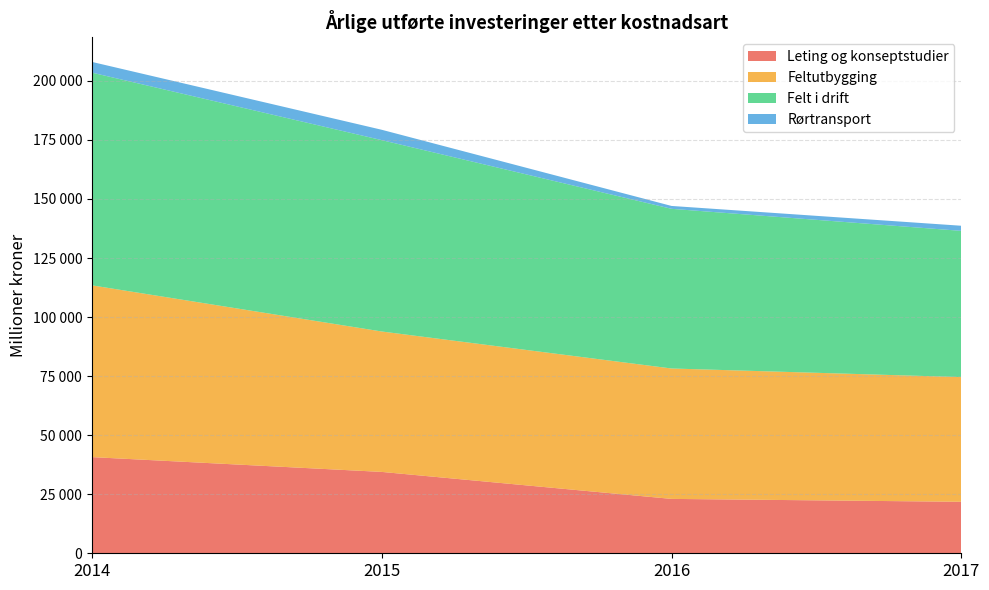

Reading left to right, what are all the values shown in this chart?

Leting og konseptstudier: 40716	34451	23023	21799
Feltutbygging: 72726	59451	55214	52787
Felt i drift: 90064	81026	67603	61921
Rørtransport: 4538	4382	1217	2164